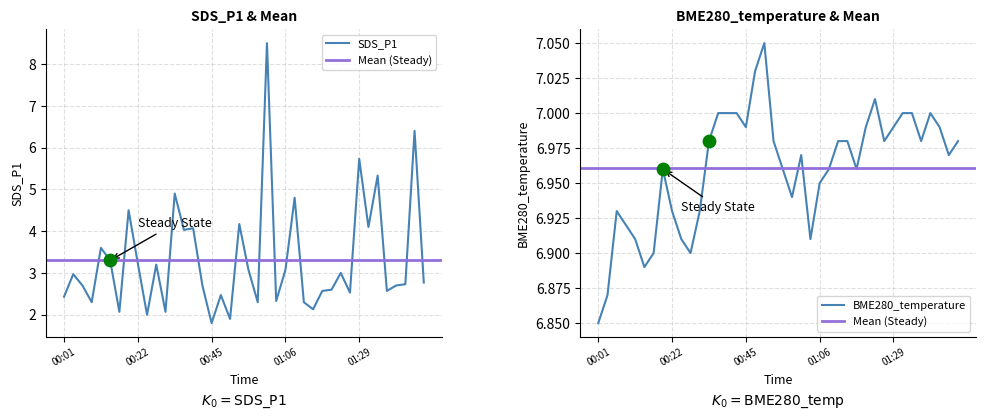

Which series has the widest spread of Y values?

SDS_P1